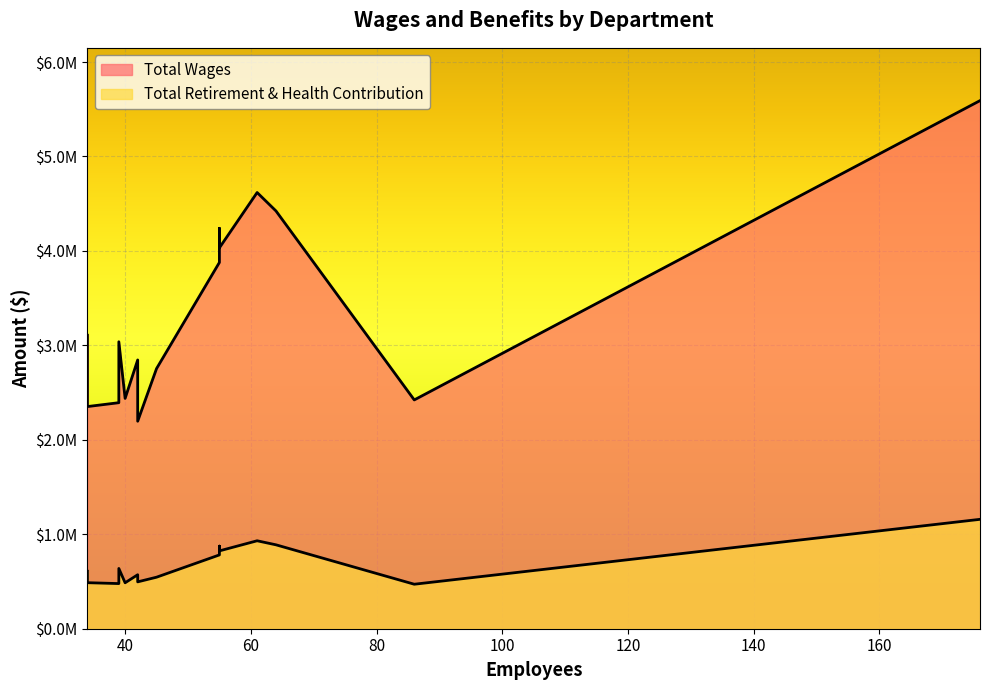

Reading left to right, list all the values displayed in this chart.

Total Wages: Pupil Personnel Services=5591130	Durfee=4618265	Potrero=4423073	Columbia=4239278	Wright=4032708	Rio Hondo=3877983	Administration/Accounting=3107647	Instructional Services=3038221	Shirpser=2845691	Gidley=2754063	Le Gore=2438519	Headstart-At School Sites=2422424	Rio Vista=2393124	Wilkerson=2352100	Child Development Program=2196843
Total Retirement & Health Contribution: Pupil Personnel Services=1158182	Durfee=931150	Potrero=888362	Columbia=874619	Wright=824180	Rio Hondo=781373	Administration/Accounting=608912	Instructional Services=638029	Shirpser=571551	Gidley=545472	Le Gore=486431	Headstart-At School Sites=471062	Rio Vista=477940	Wilkerson=487367	Child Development Program=496164